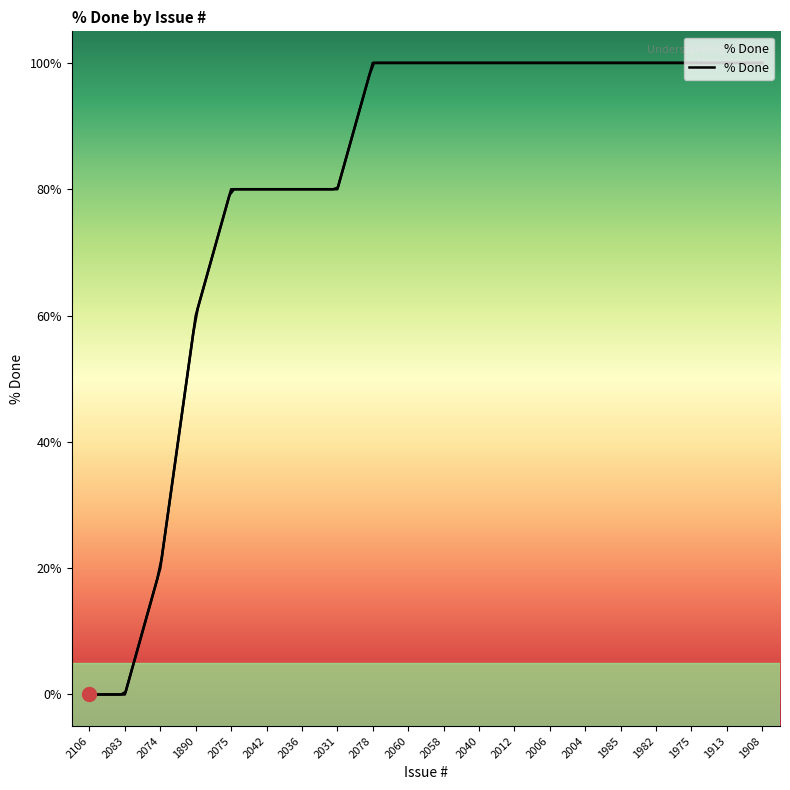

What is the maximum value shown in the chart?

100